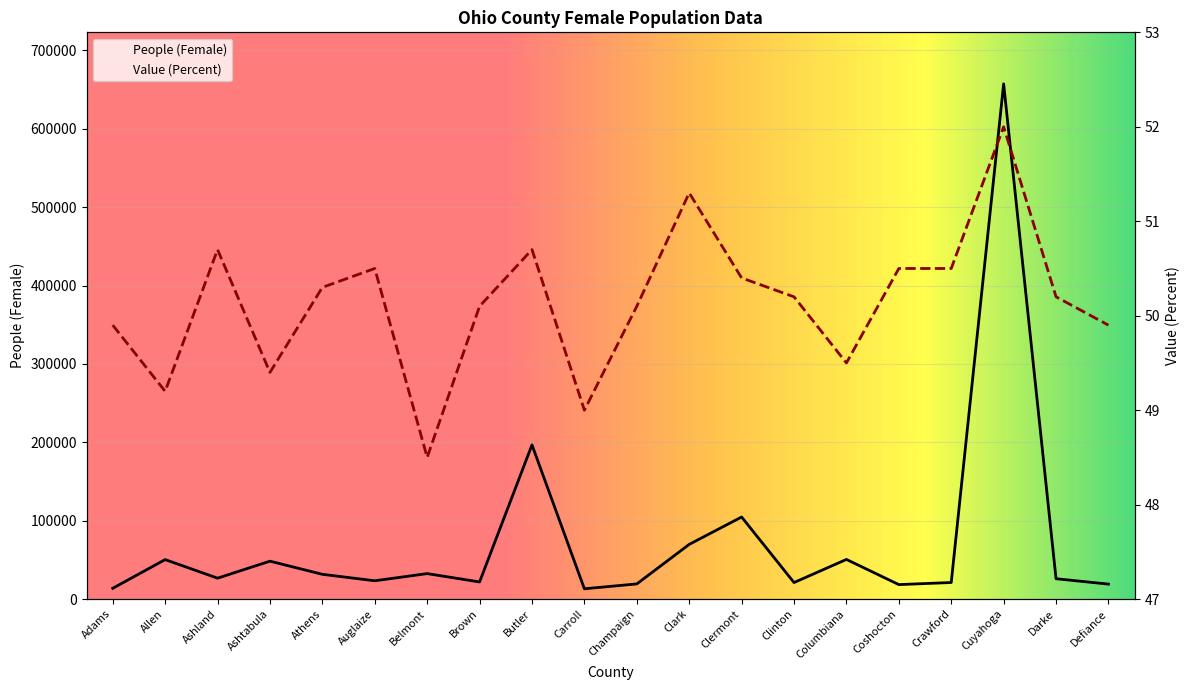

Which series has the widest spread of values?

People (Female)